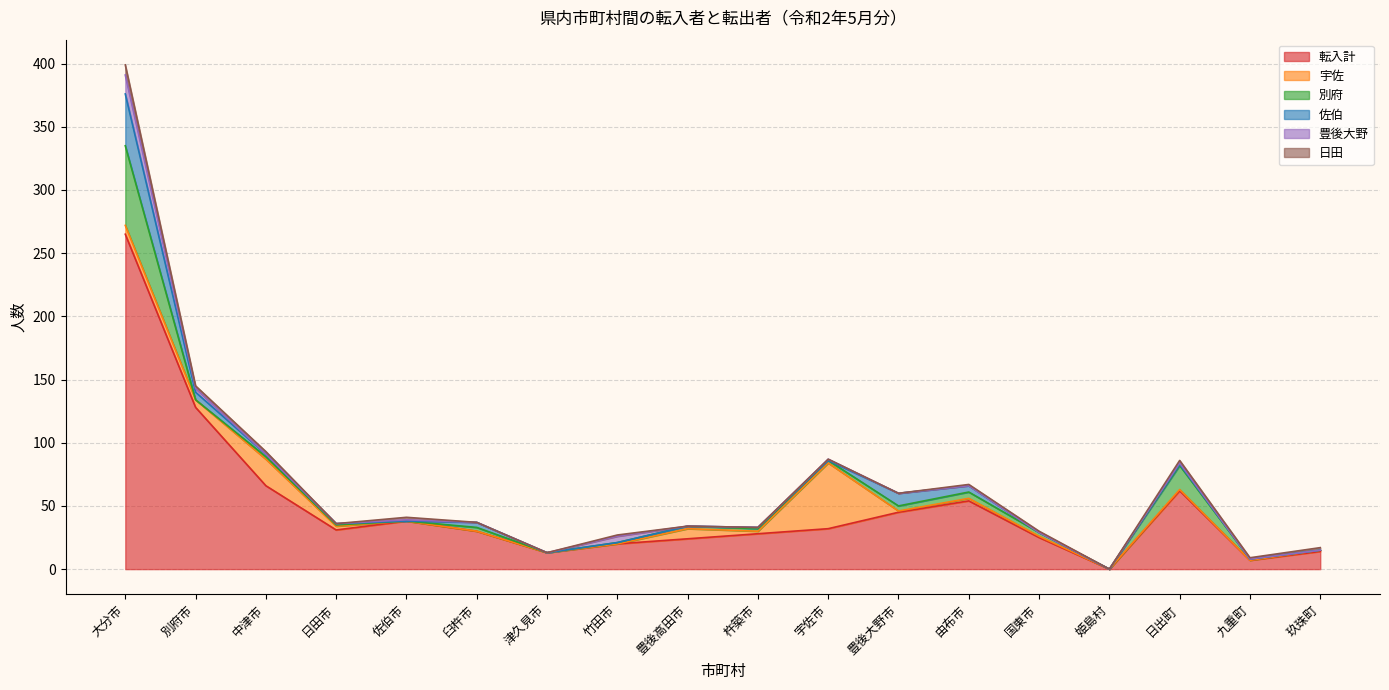

Does the chart have visible grid lines?

Yes